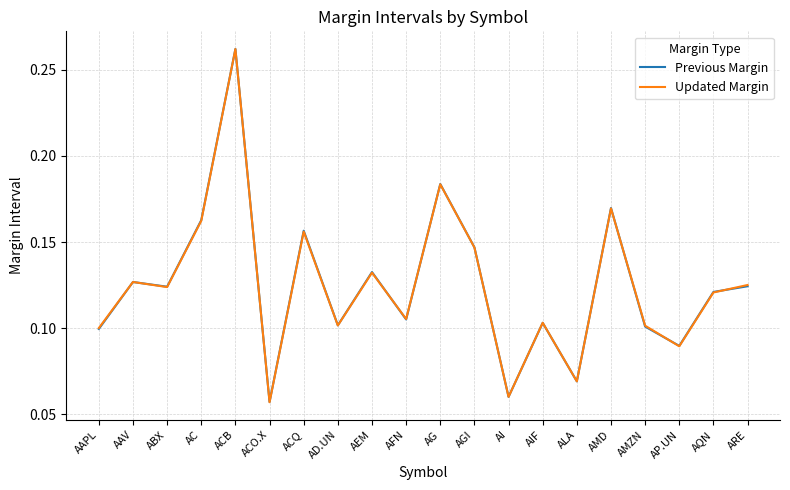

What position from the left is AMD?

16